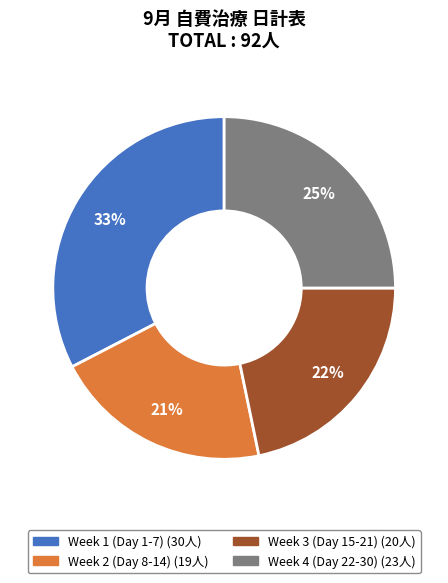

To the nearest percent, what is the difference between the largest and smallest slice percentages?

12%